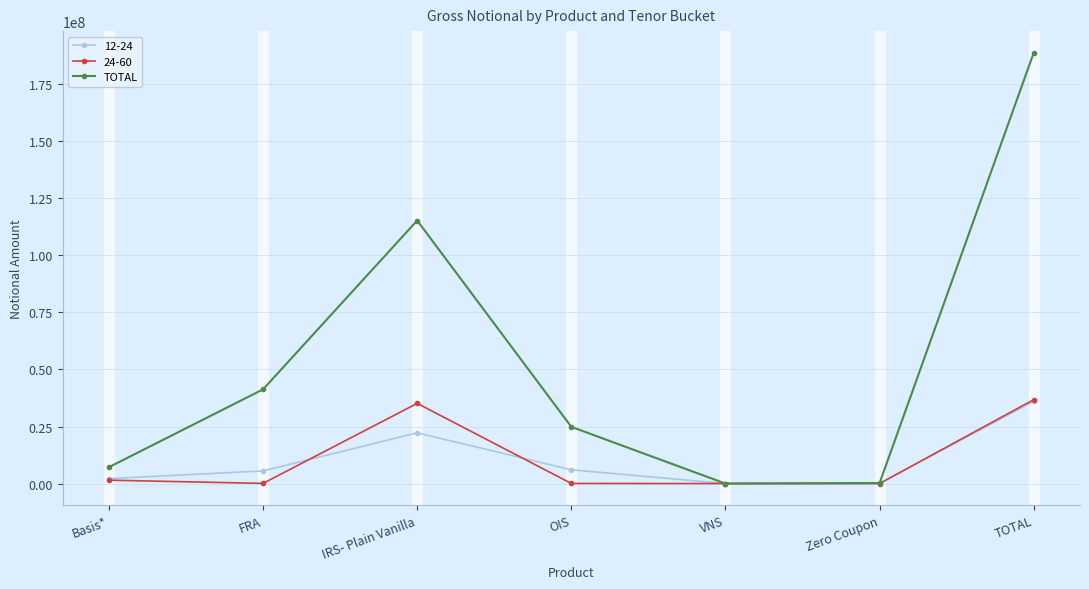

What value does the TOTAL series have at IRS- Plain Vanilla?

115286880